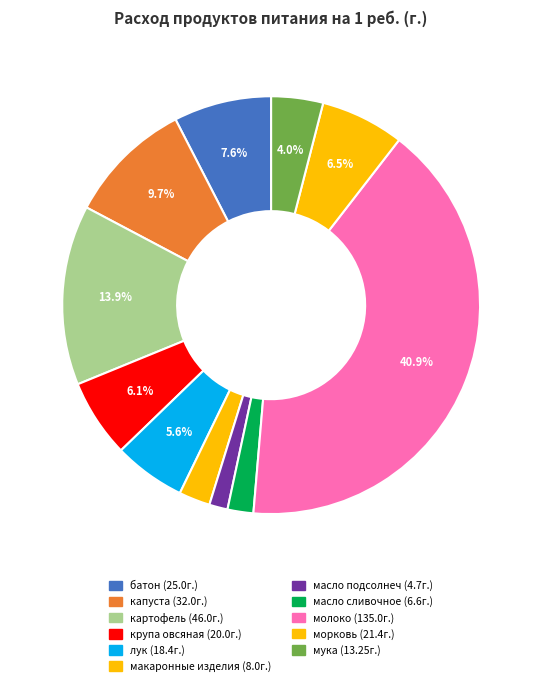

Is there any slice that represents more than half of the pie?

No